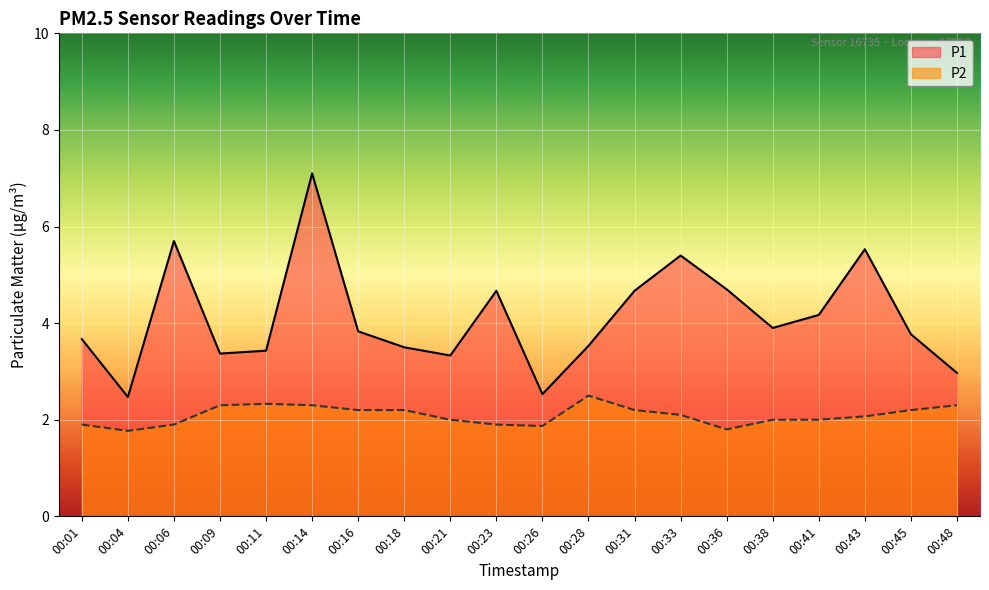

Reading left to right, list all the values displayed in this chart.

P1: 3.7	2.5	5.7	3.4	3.4	7.1	3.8	3.5	3.3	4.7	2.5	3.5	4.7	5.4	4.7	3.9	4.2	5.5	3.8	3.0
P2: 1.9	1.8	1.9	2.3	2.3	2.3	2.2	2.2	2.0	1.9	1.9	2.5	2.2	2.1	1.8	2.0	2.0	2.1	2.2	2.3